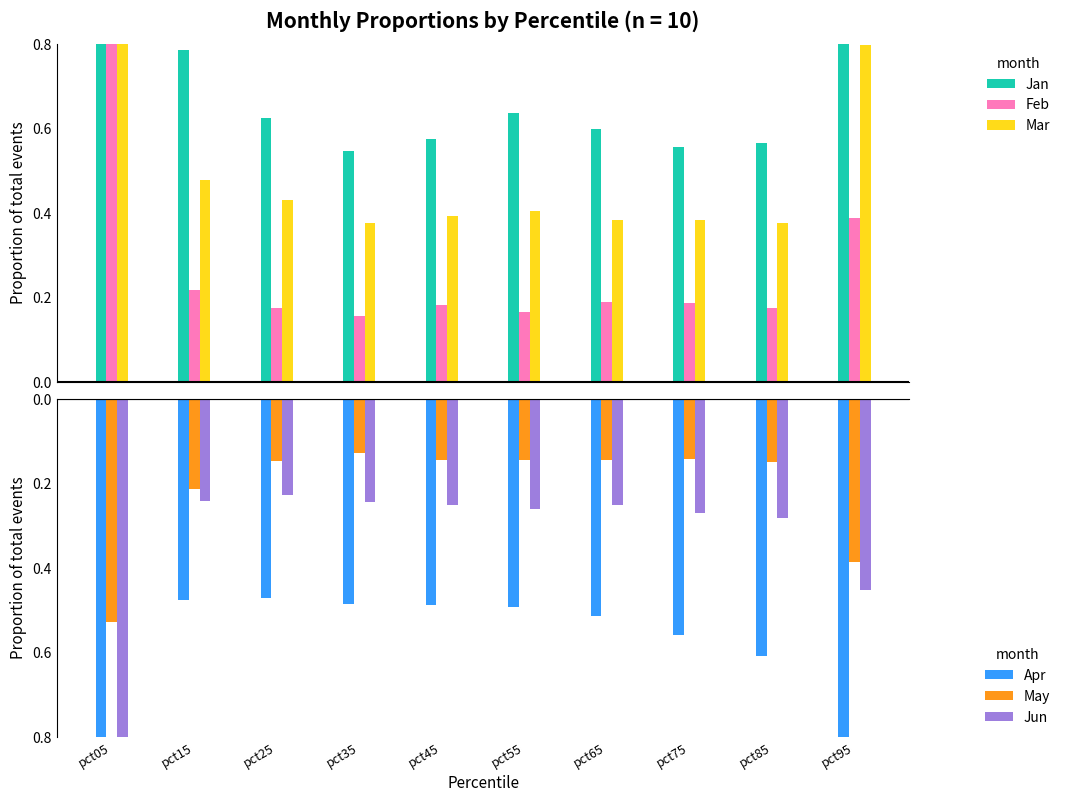

Reading left to right, what are all the values shown in this chart?

Jan: 2.8	0.8	0.6	0.5	0.6	0.6	0.6	0.6	0.6	0.8
Feb: 1.0	0.2	0.2	0.2	0.2	0.2	0.2	0.2	0.2	0.4
Mar: 0.9	0.5	0.4	0.4	0.4	0.4	0.4	0.4	0.4	0.8
Apr: -0.9	-0.5	-0.5	-0.5	-0.5	-0.5	-0.5	-0.6	-0.6	-1.1
May: -0.5	-0.2	-0.1	-0.1	-0.1	-0.1	-0.1	-0.1	-0.2	-0.4
Jun: -0.9	-0.2	-0.2	-0.2	-0.3	-0.3	-0.3	-0.3	-0.3	-0.5